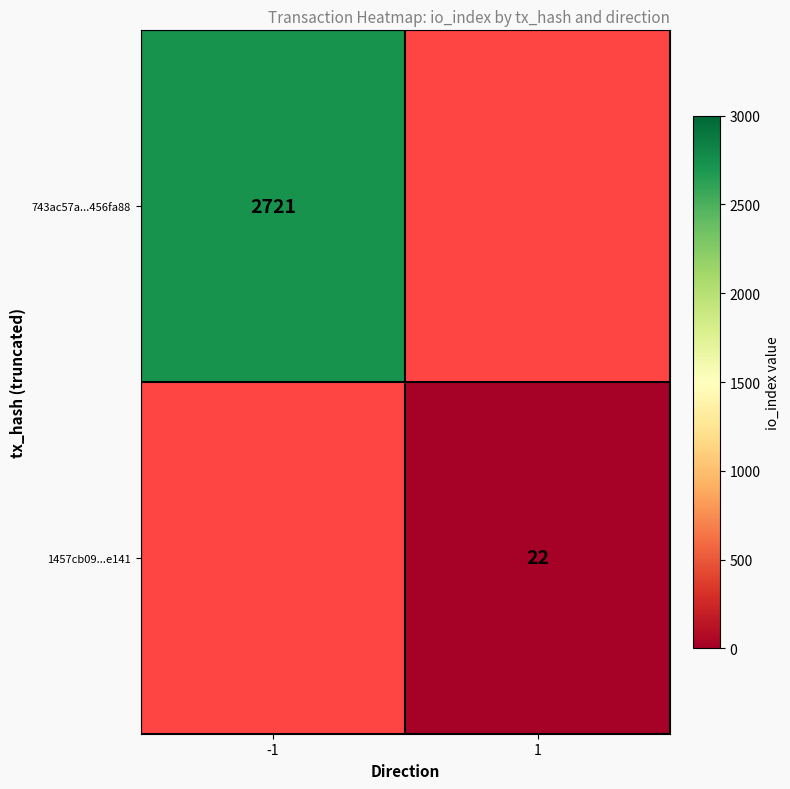

The value of 743ac57a...456fa88 at -1 is 2721. True or false?

True